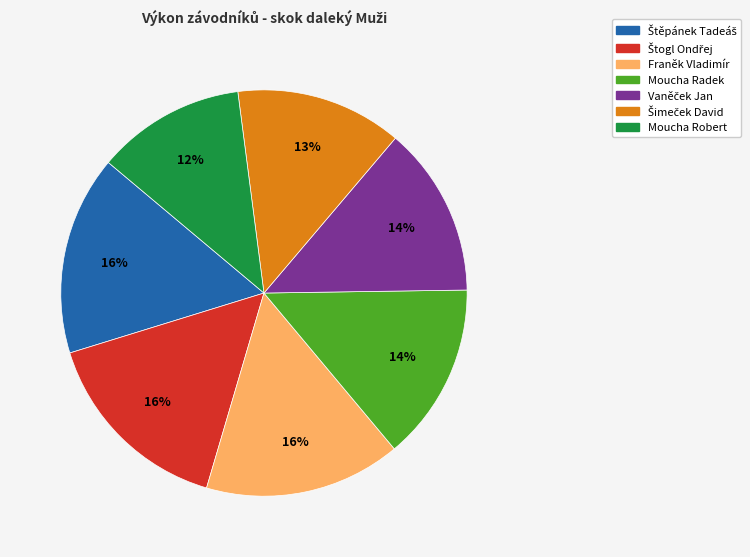

What is the smallest slice in the pie chart?

Moucha Robert